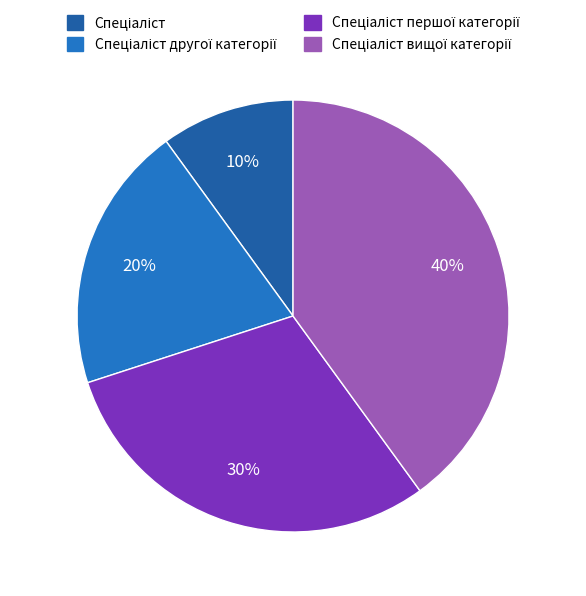

To the nearest percent, what is the average slice percentage?

25%